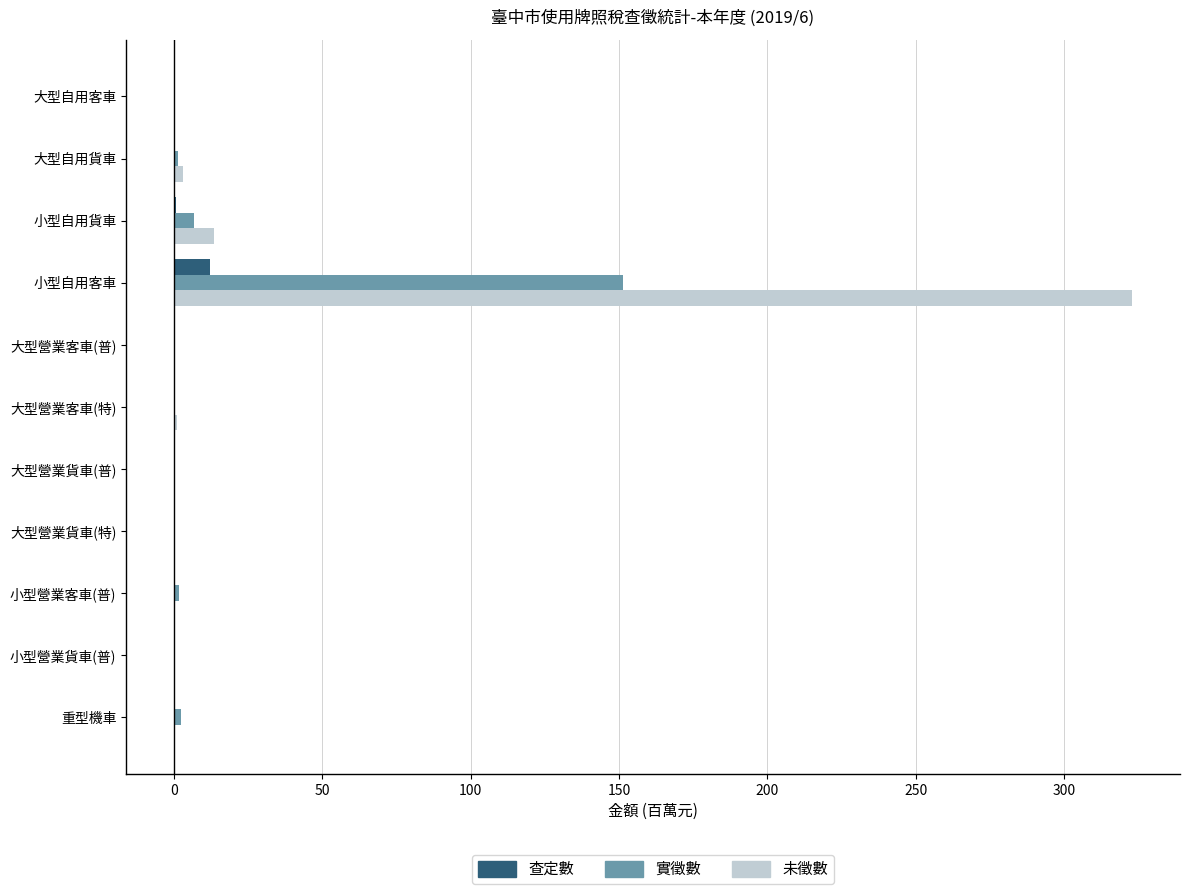

Which category has the highest value across all series?

小型自用客車